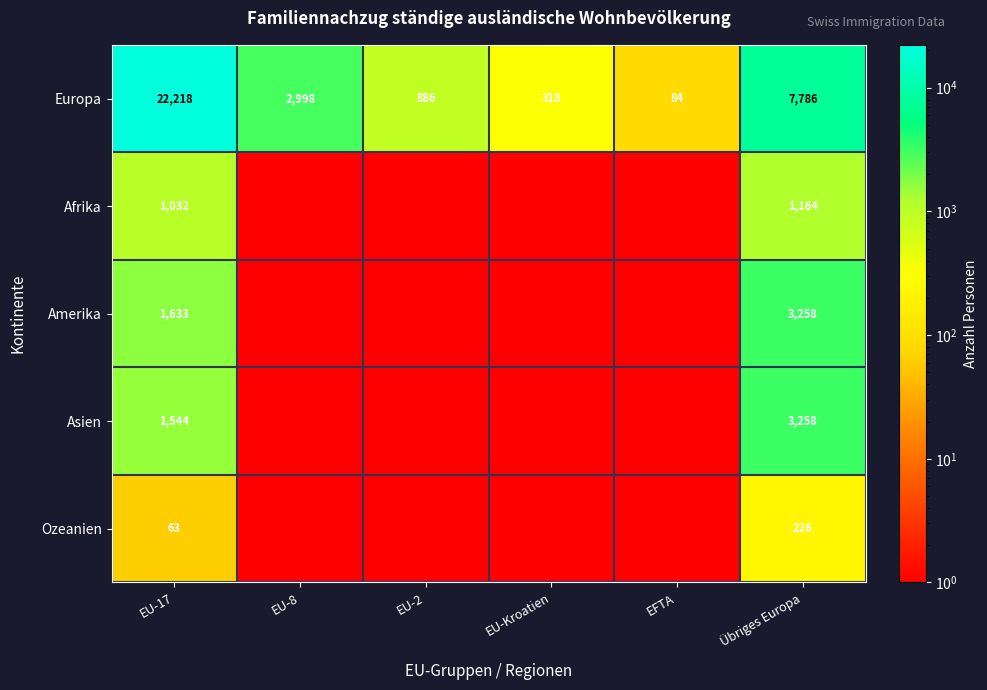

List the labels in order of Europa value, smallest first.

EFTA, EU-Kroatien, EU-2, EU-8, Übriges Europa, EU-17